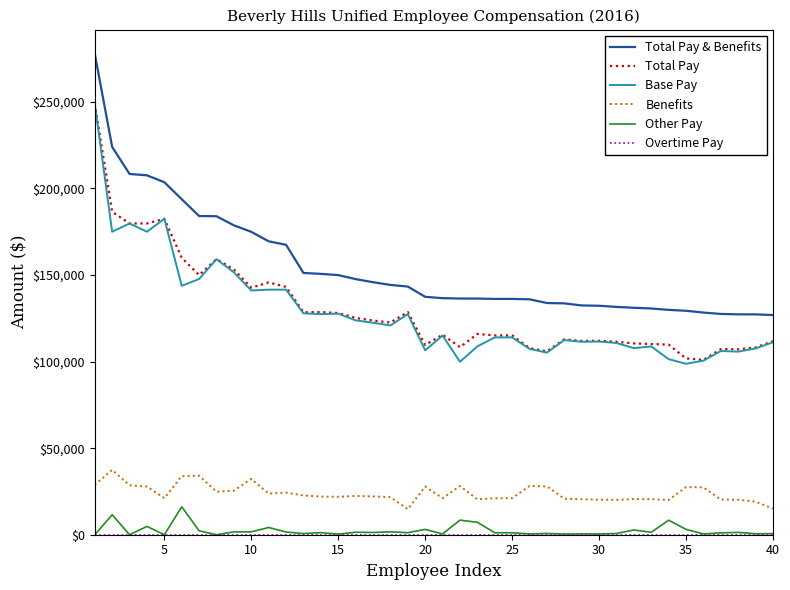

Which series has the largest total across all categories?

Total Pay & Benefits